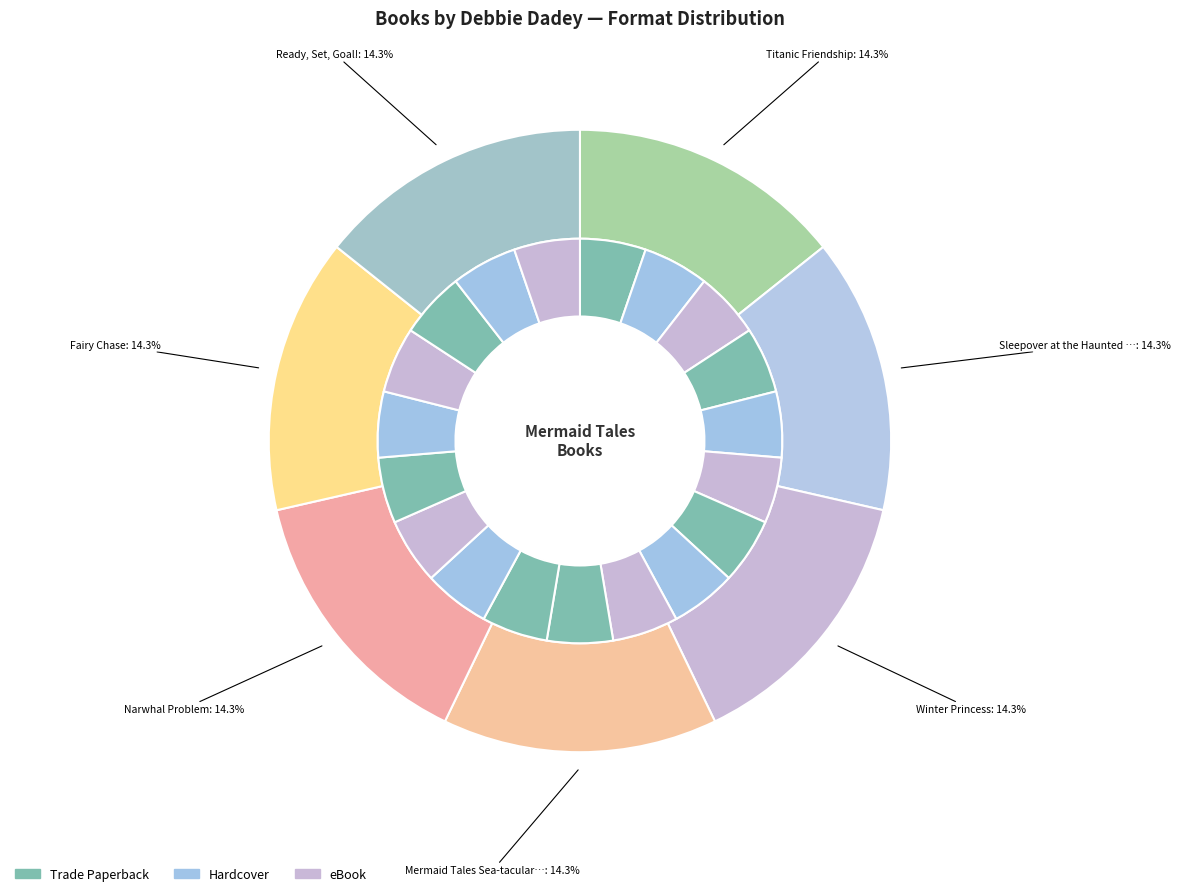

Is the sum of Ready, Set, Goal! and Narwhal Problem greater than half?

No